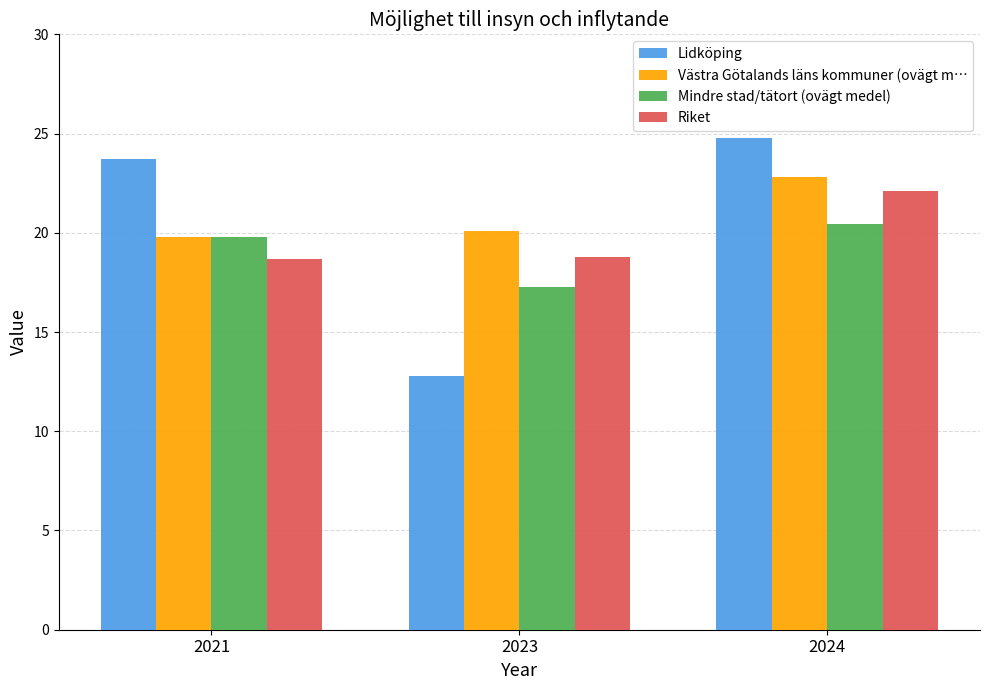

What is the minimum value shown in the chart?

12.8